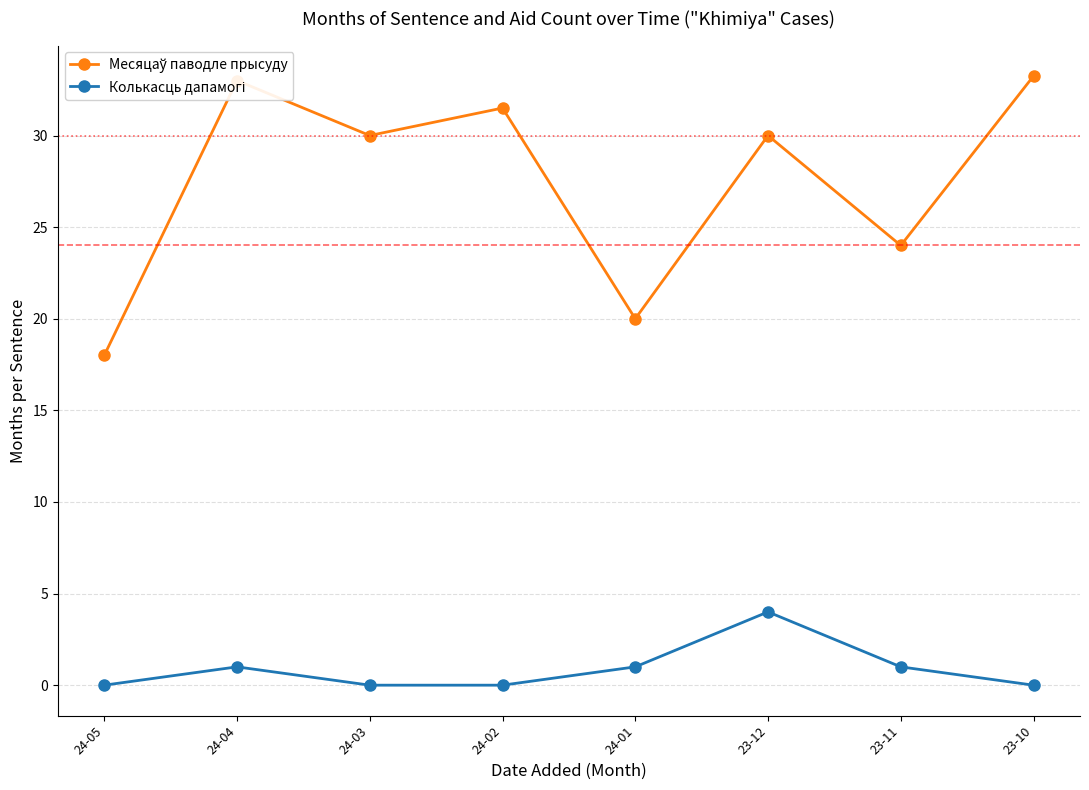

What is the spread (max minus min) of values at 24-02?

31.5